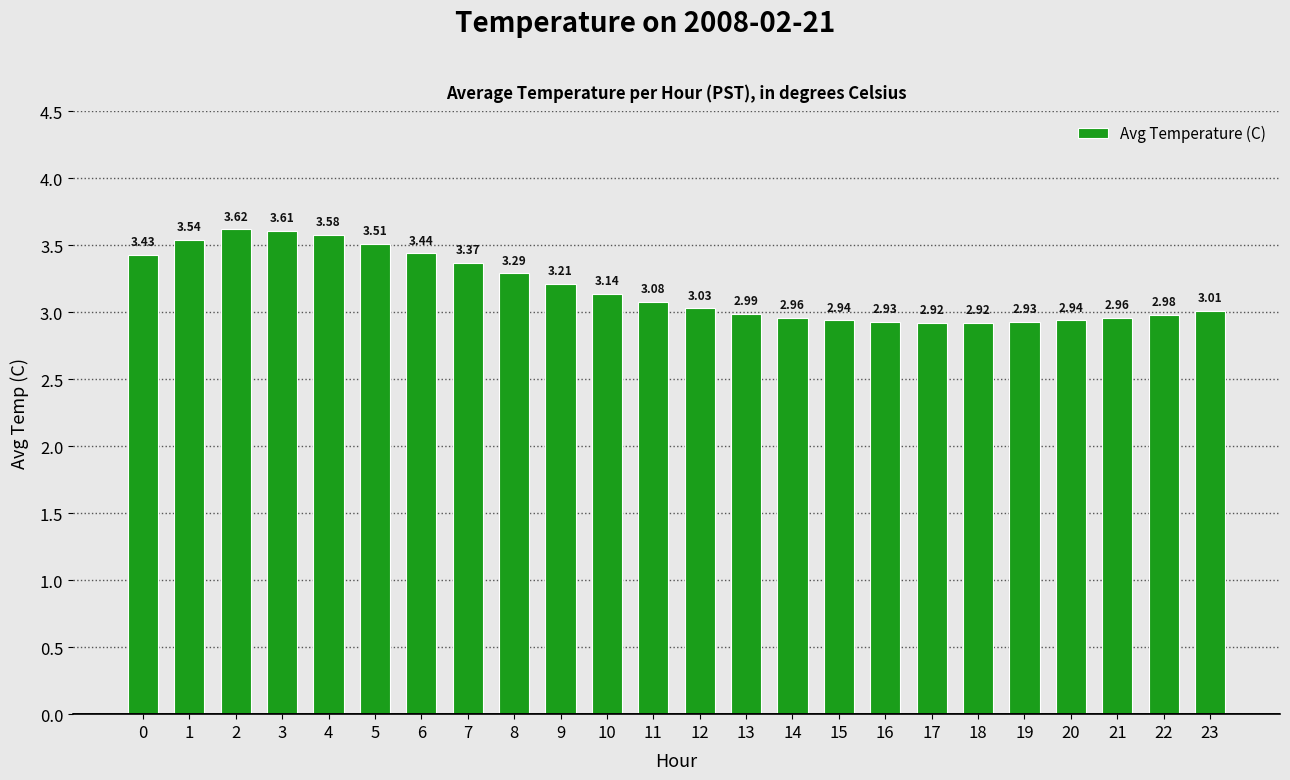

What is the average value?

3.2